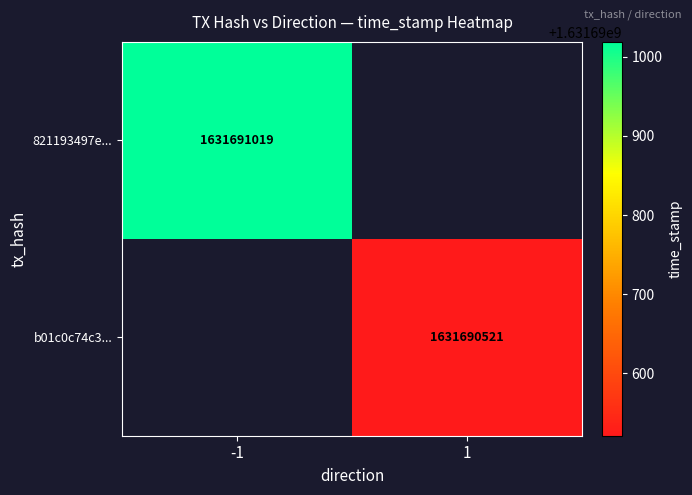

How many positive values does the 821193497e66b3d79ea9425cad1e6d1c029ed68 series have?

1